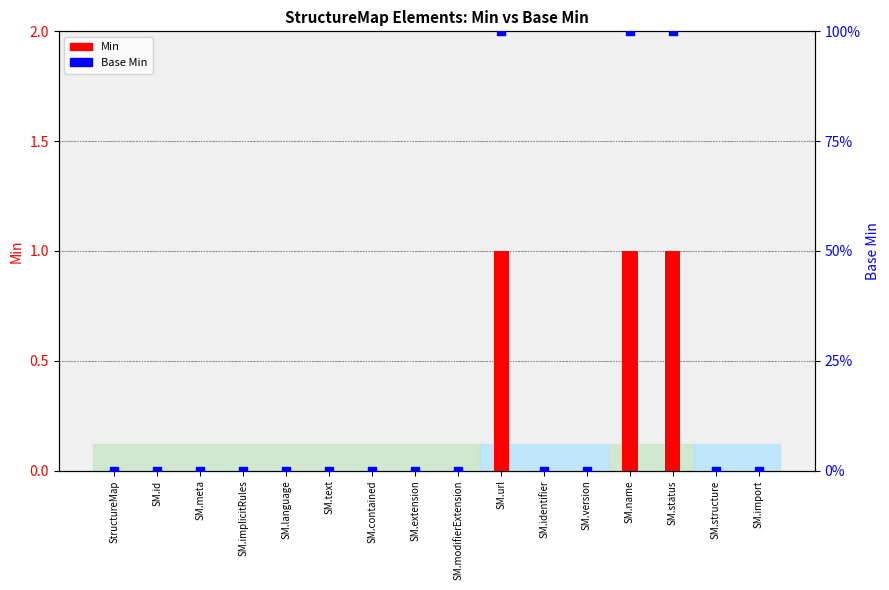

Which series has the largest total across all categories?

Base Min